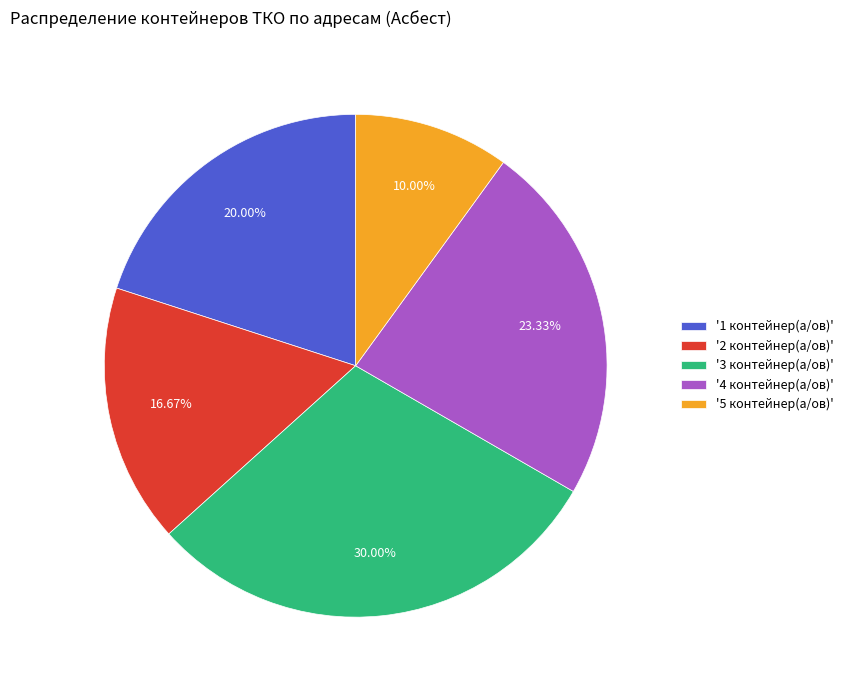

Which has a higher value, '1 контейнер(а/ов)' or '4 контейнер(а/ов)'?

'4 контейнер(а/ов)'